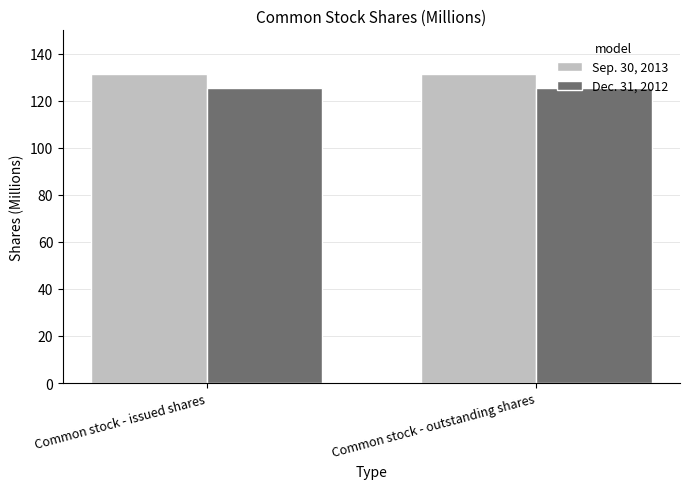

What is the sum of the Sep. 30, 2013 values at Common stock - outstanding shares and Common stock - issued shares?

263.0